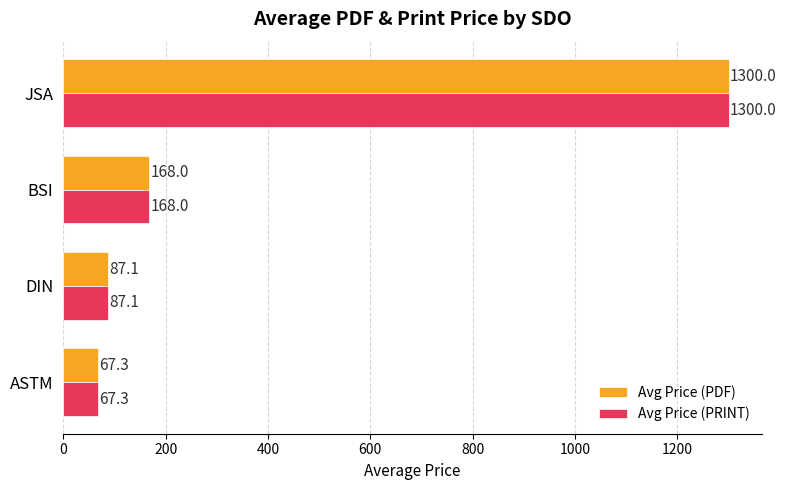

Is the value of Avg Price (PRINT) at BSI greater than the value of Avg Price (PDF) at DIN?

Yes